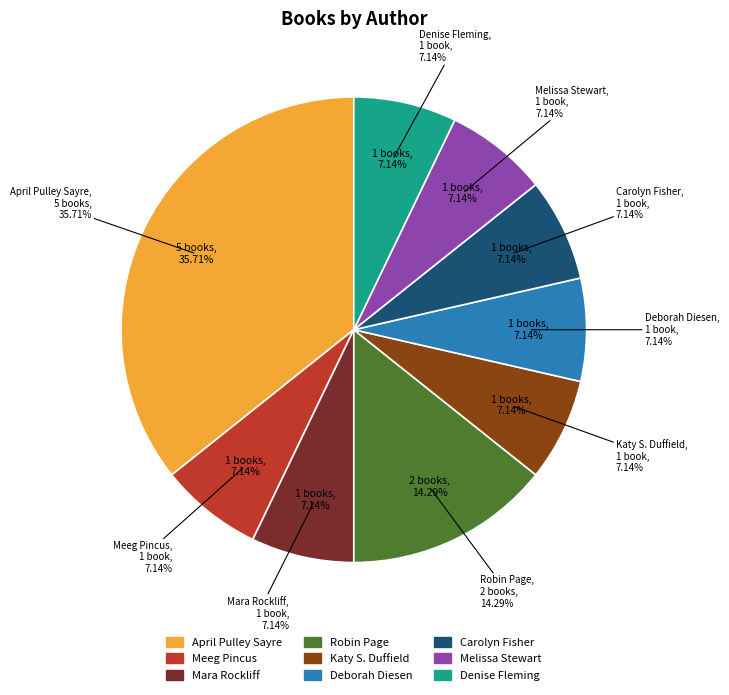

Which slice is the largest?

April Pulley Sayre